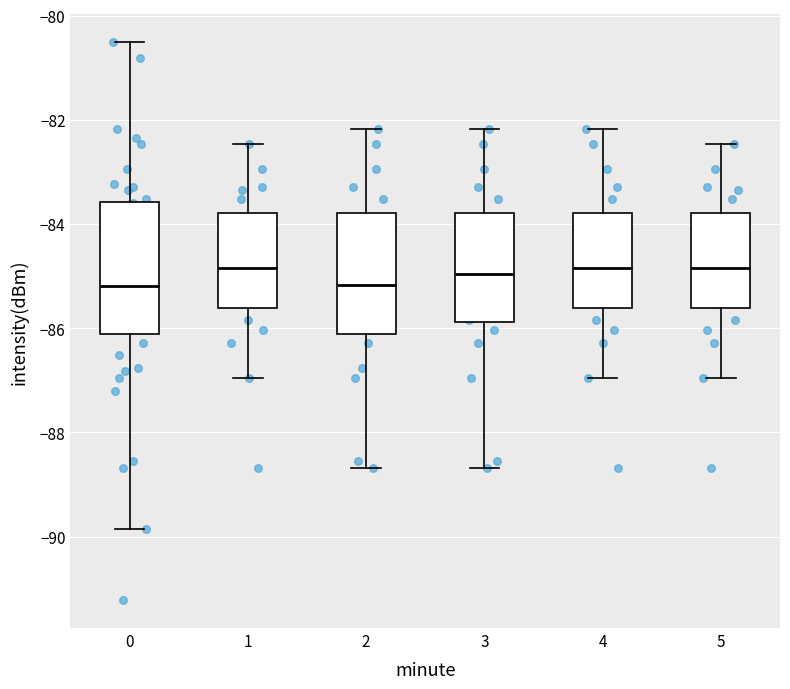

Reading left to right, read every box against the y-axis: the position of its median line, the range the box covers, and the ends of its whiskers. The values are not printed on the chart, so give them approximately, as read against the axis.

0: median -85.2, box -86.2 to -83.6, whiskers -89.8 to -80.6
1: median -84.8, box -85.6 to -83.8, whiskers -87.0 to -82.4
2: median -85.2, box -86.2 to -83.8, whiskers -88.6 to -82.2
3: median -85.0, box -85.8 to -83.8, whiskers -88.6 to -82.2
4: median -84.8, box -85.6 to -83.8, whiskers -87.0 to -82.2
5: median -84.8, box -85.6 to -83.8, whiskers -87.0 to -82.4